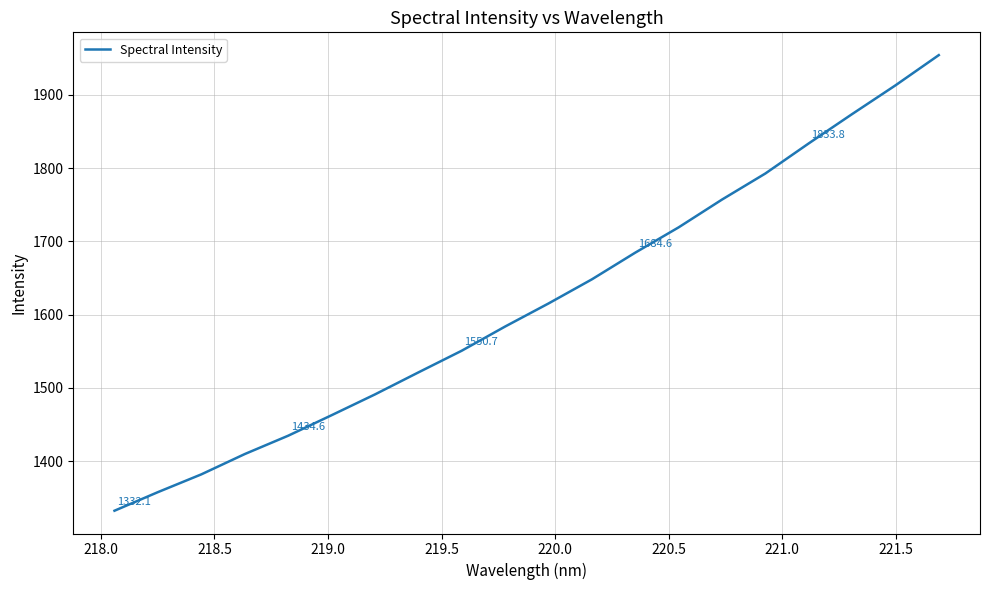

How many lines are shown in the chart?

1